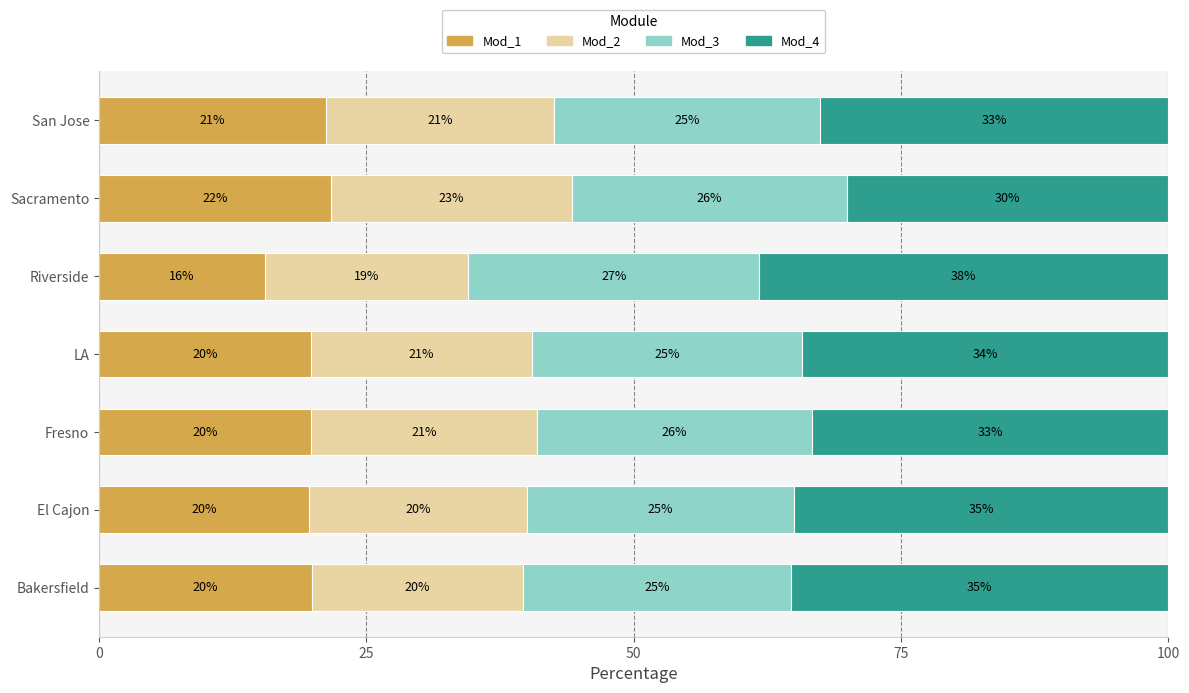

At which label is Mod_1 closest to 18?

El Cajon